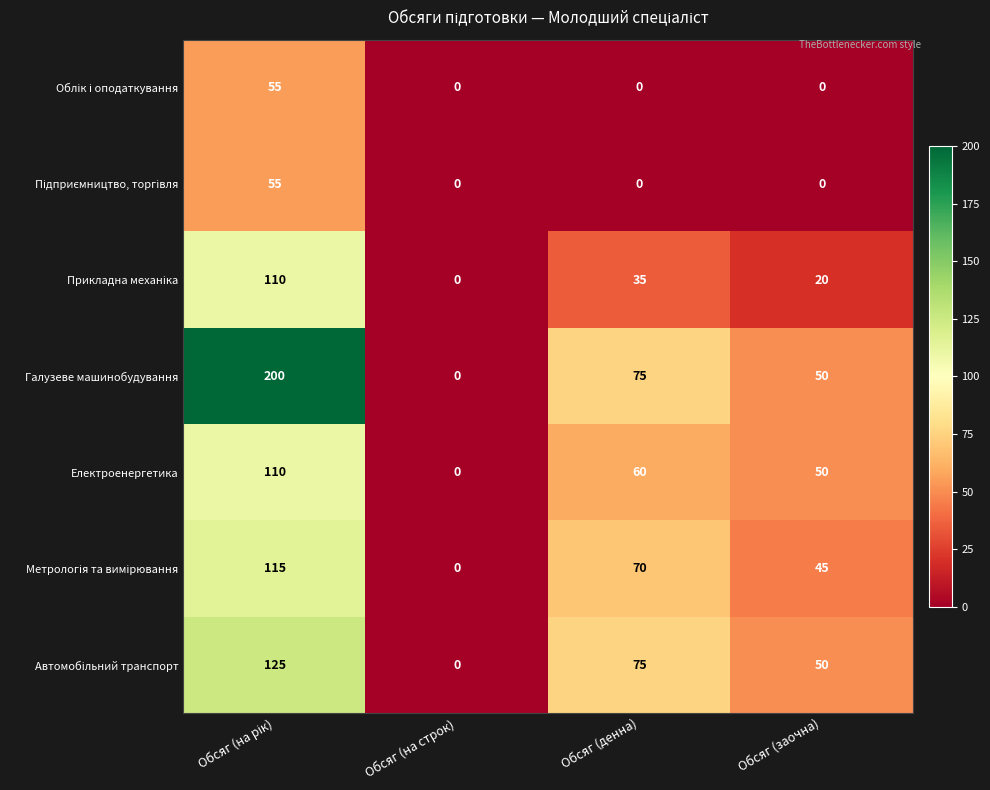

Which series has the widest spread of values?

Галузеве машинобудування